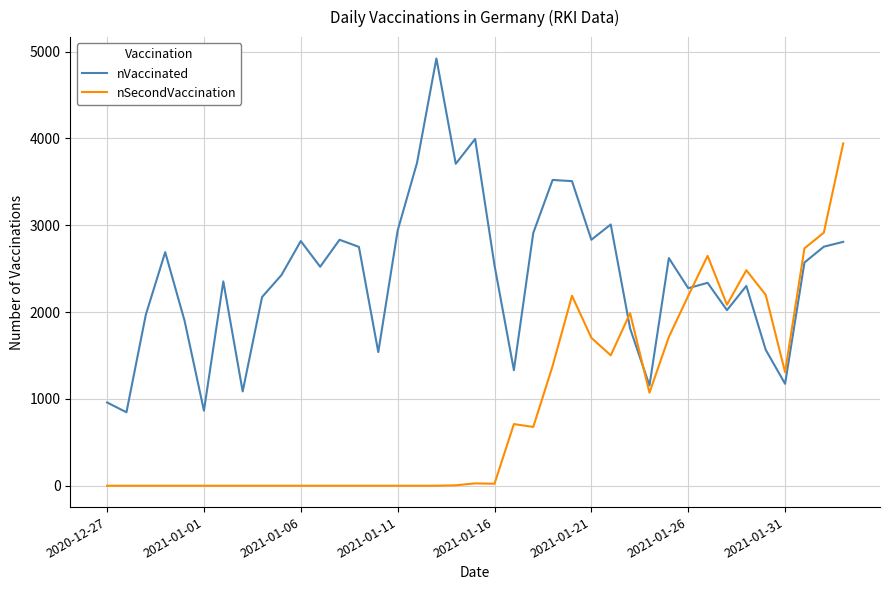

True or false: nVaccinated and nSecondVaccination intersect in this chart.

True